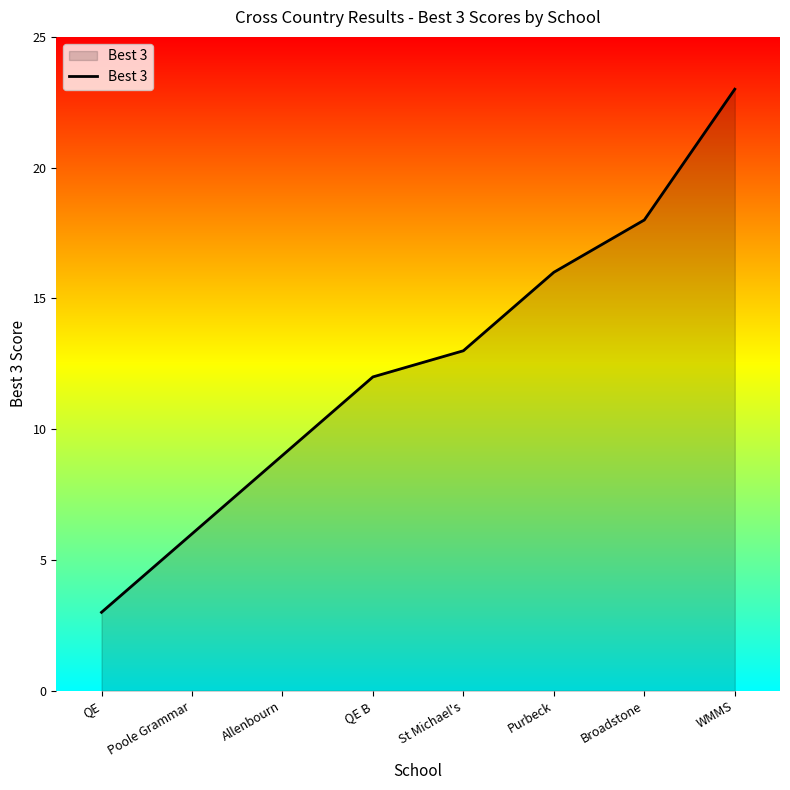

Rank the categories by value from highest to lowest.

WMMS, Broadstone, Purbeck, St Michael's, QE B, Allenbourn, Poole Grammar, QE